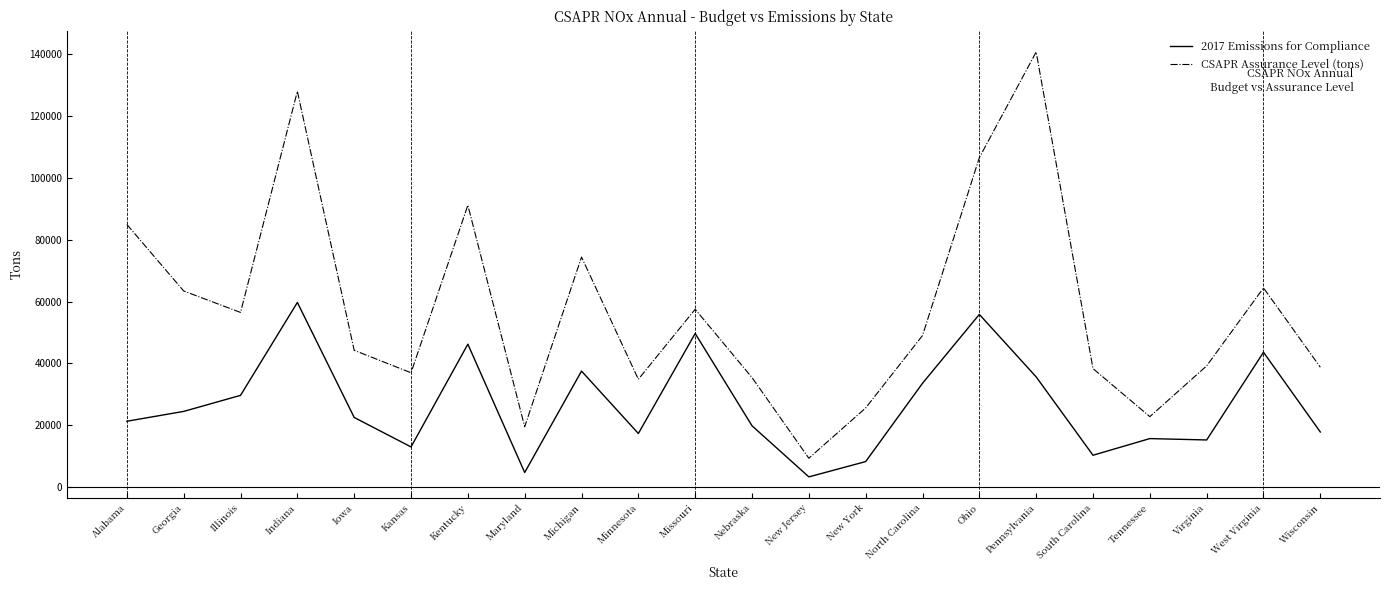

True or false: CSAPR Assurance Level (tons) and 2017 Emissions for Compliance intersect in this chart.

False